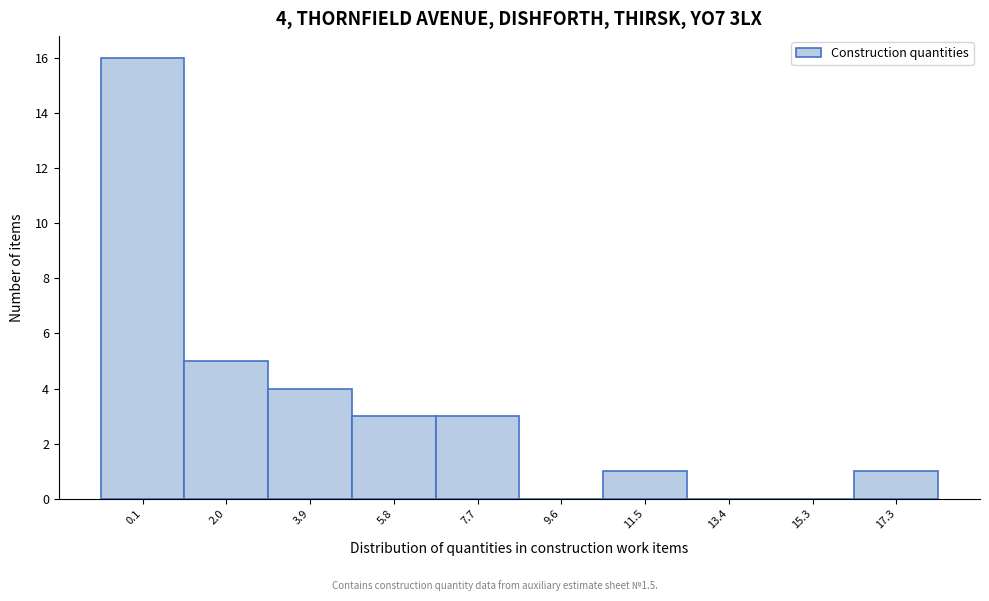

Reading right to left, list all the values displayed in this chart.

17.3=1	15.3=0	13.4=0	11.5=1	9.6=0	7.7=3	5.8=3	3.9=4	2.0=5	0.1=16